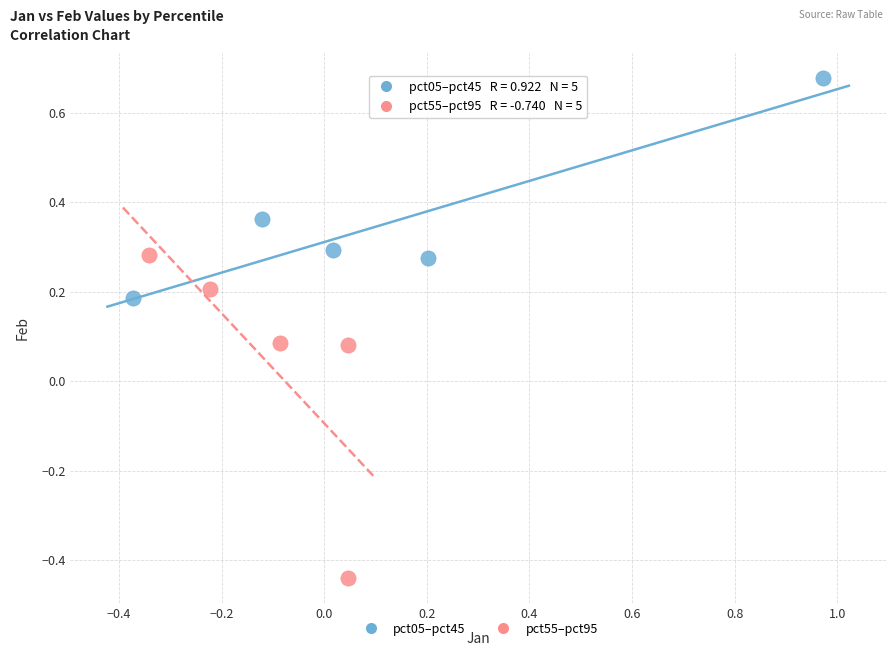

Which series contains the lowest Y value?

pct55–pct95